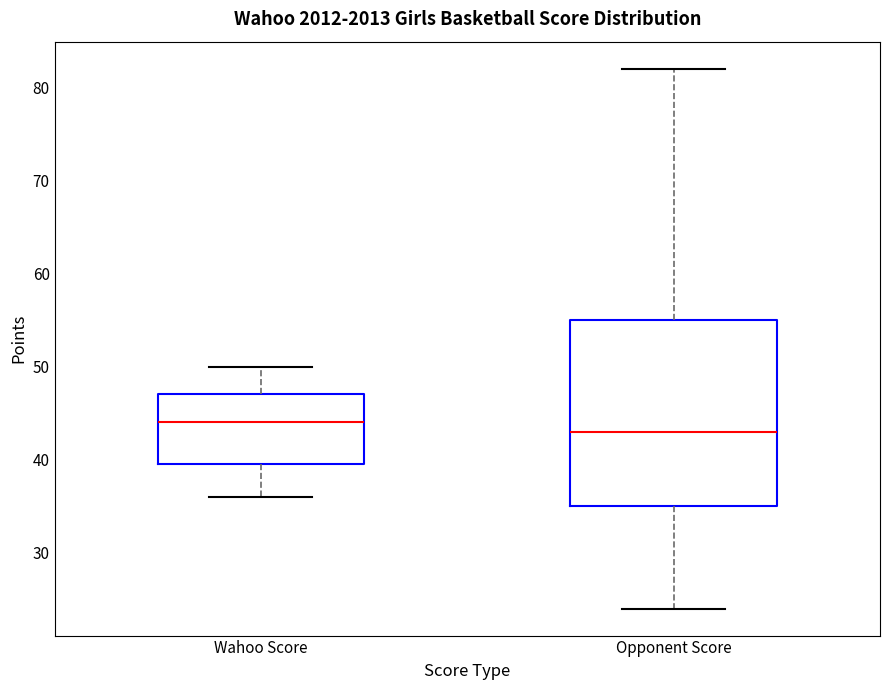

Reading left to right, read every box against the y-axis: the position of its median line, the range the box covers, and the ends of its whiskers. The values are not printed on the chart, so give them approximately, as read against the axis.

Wahoo Score: median 44, box 40 to 47, whiskers 36 to 50
Opponent Score: median 43, box 35 to 55, whiskers 24 to 82